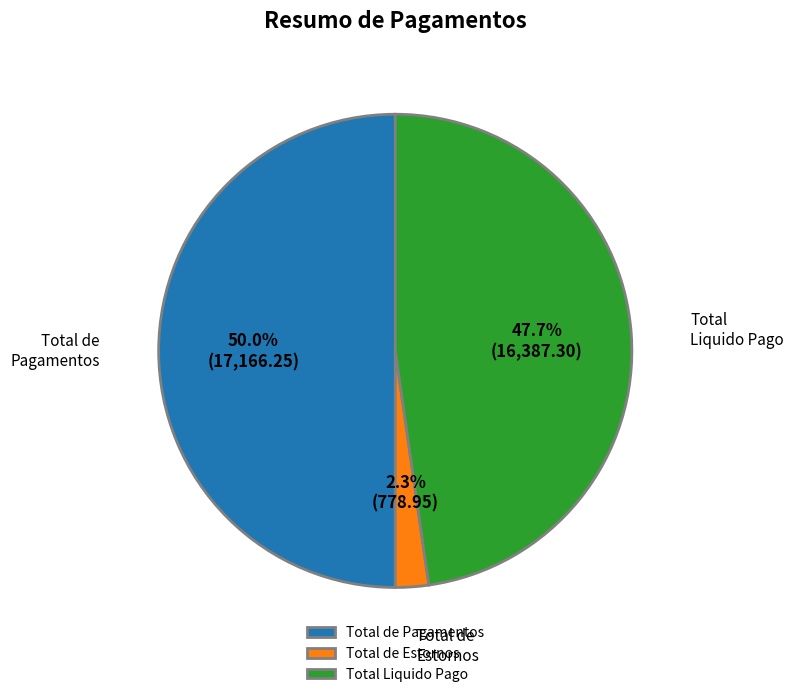

Combined, do Total de Pagamentos and Total de Estornos account for over 50%?

Yes